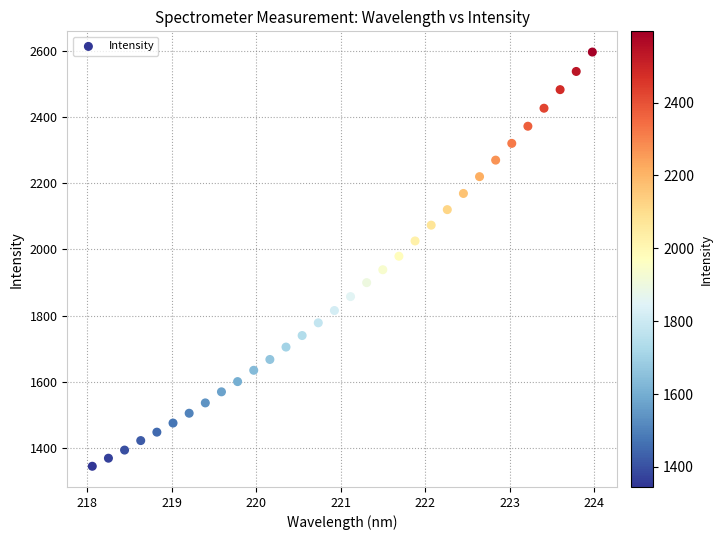

What is the range of X values (max minus min)?

5.9